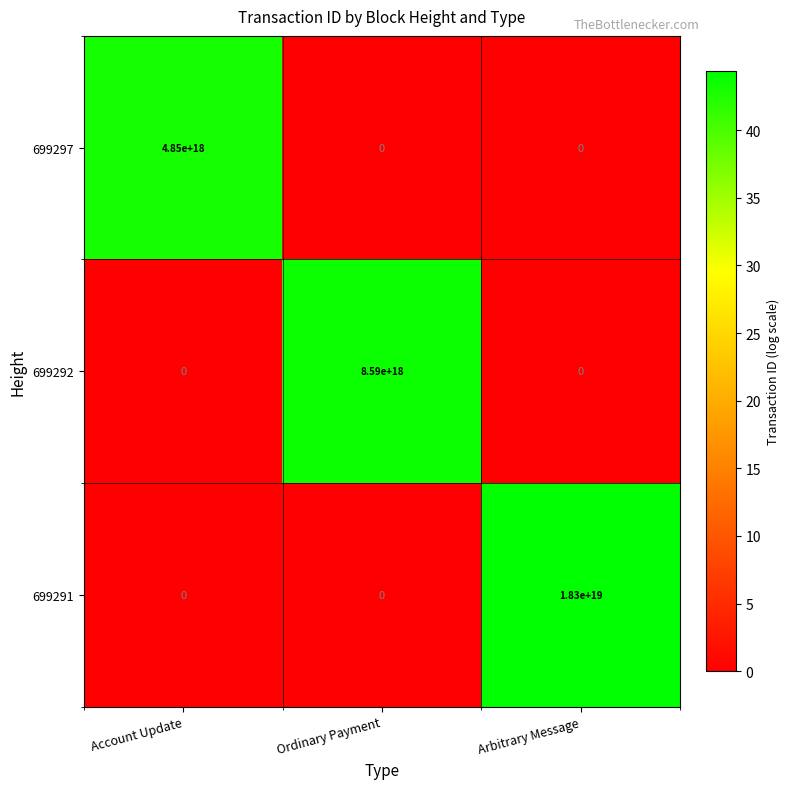

Count the number of data series in this chart.

3